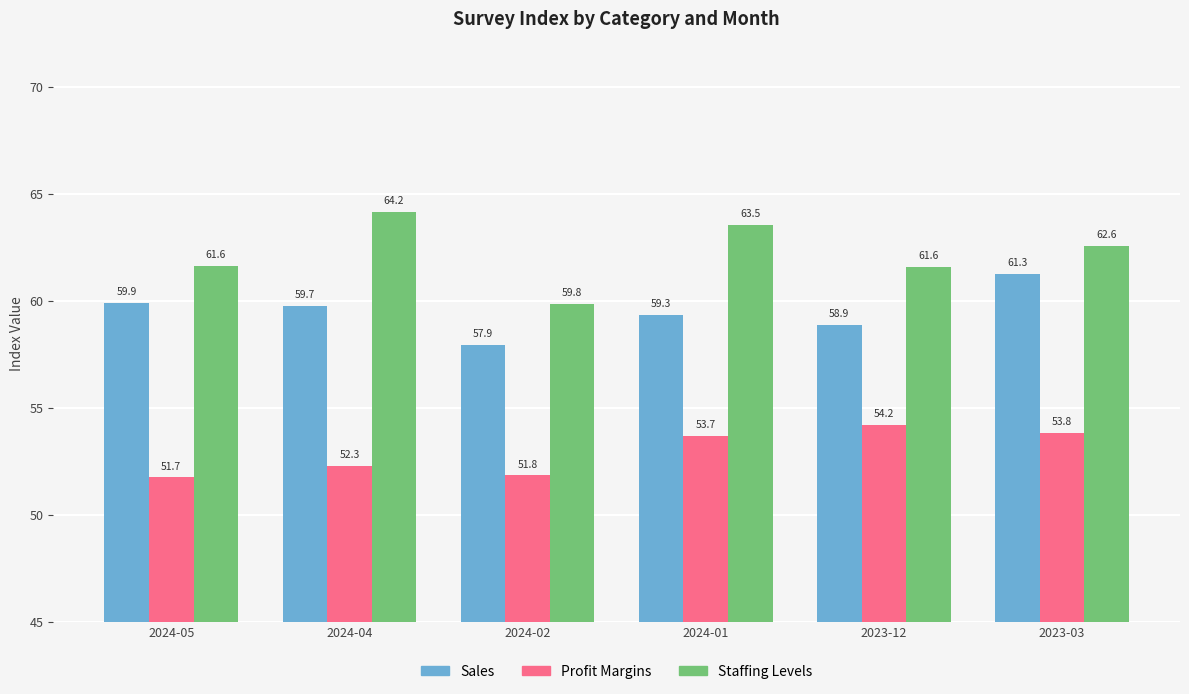

The Sales series shows 96.1 at 2023-03. True or false?

False